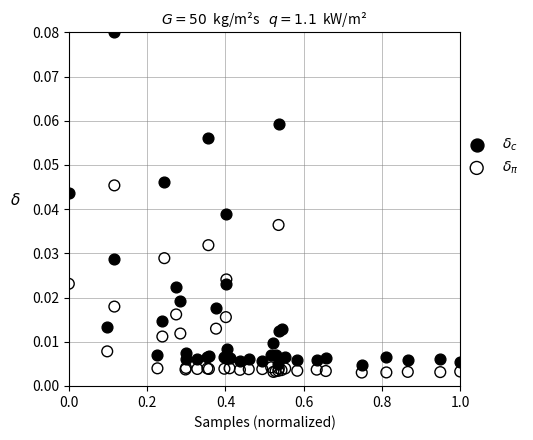

Which series contains the highest Y value?

$\delta_c$